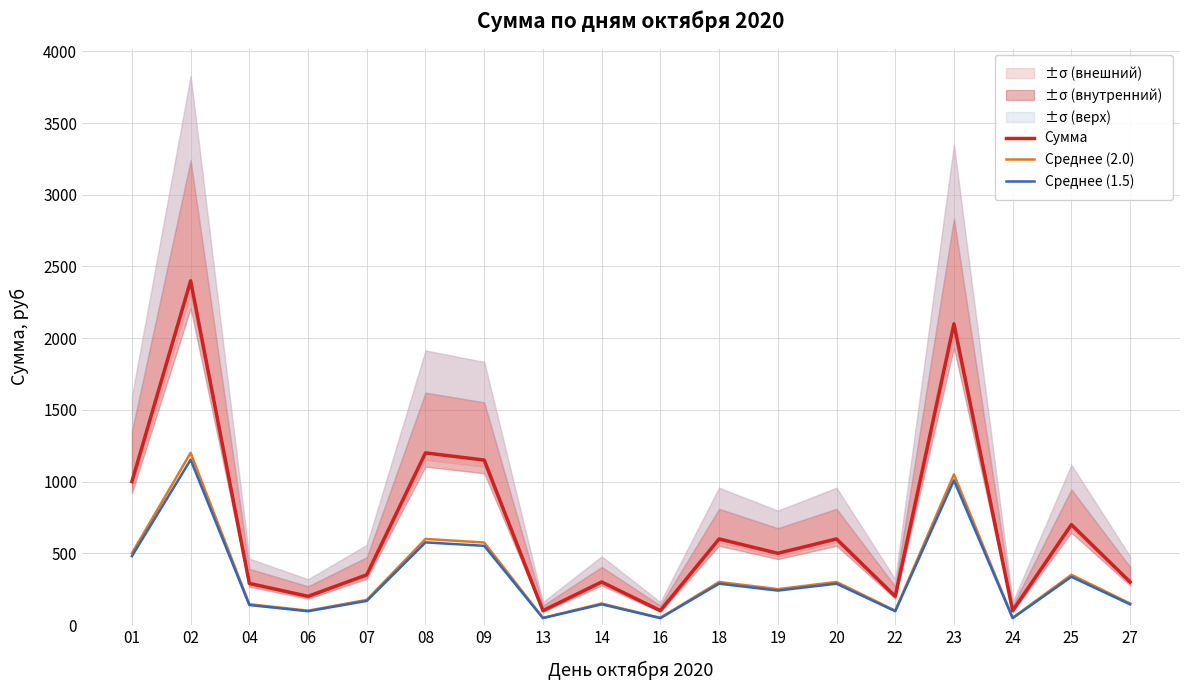

What is the value of the Среднее (1.5) point at the 11th from the left?

288.0